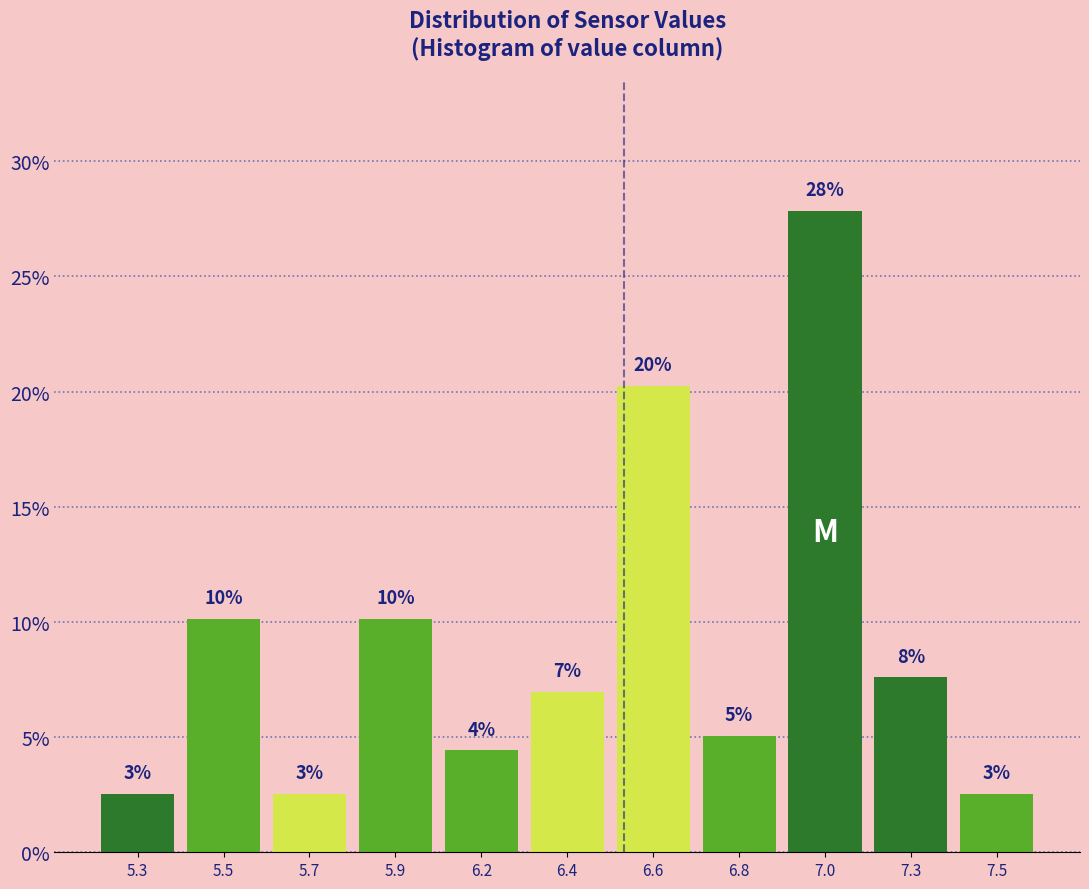

How many bars are there in total?

11